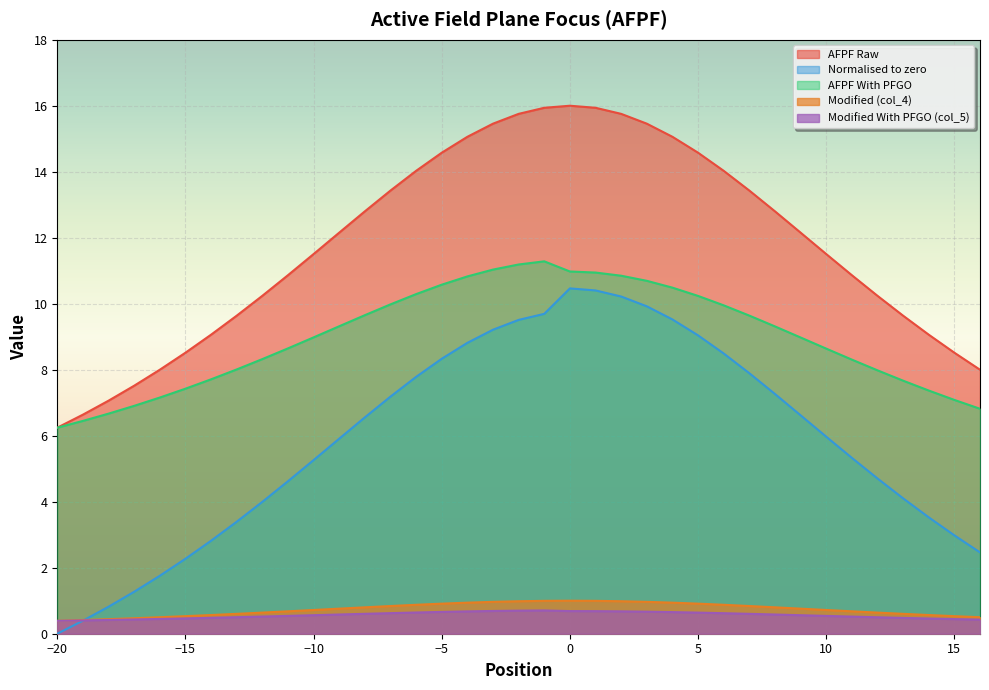

What is the lowest value of the Modified With PFGO (col_5) series?

0.4